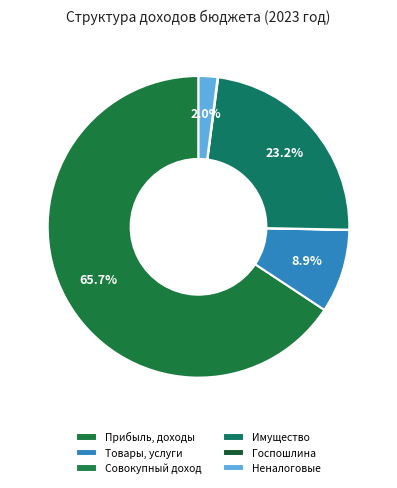

Which slice represents more than half of the pie?

НАЛОГИ НА ПРИБЫЛЬ, ДОХОДЫ